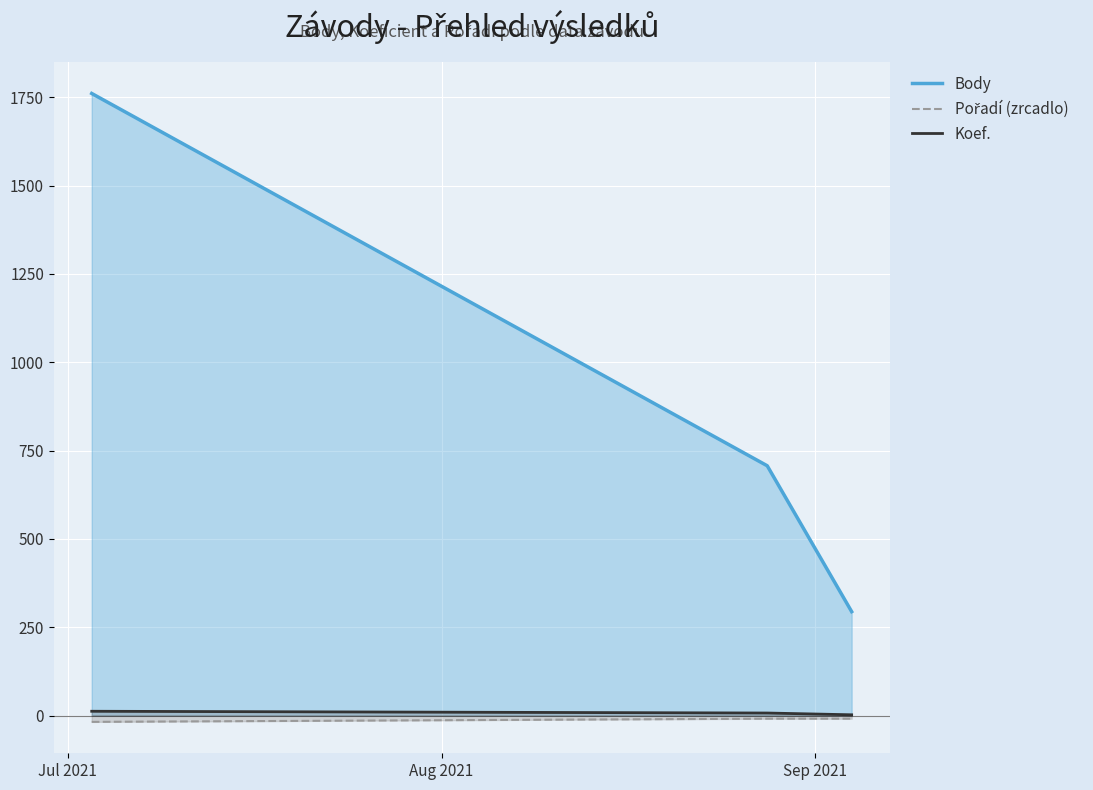

What is the maximum value shown in the chart?

1761